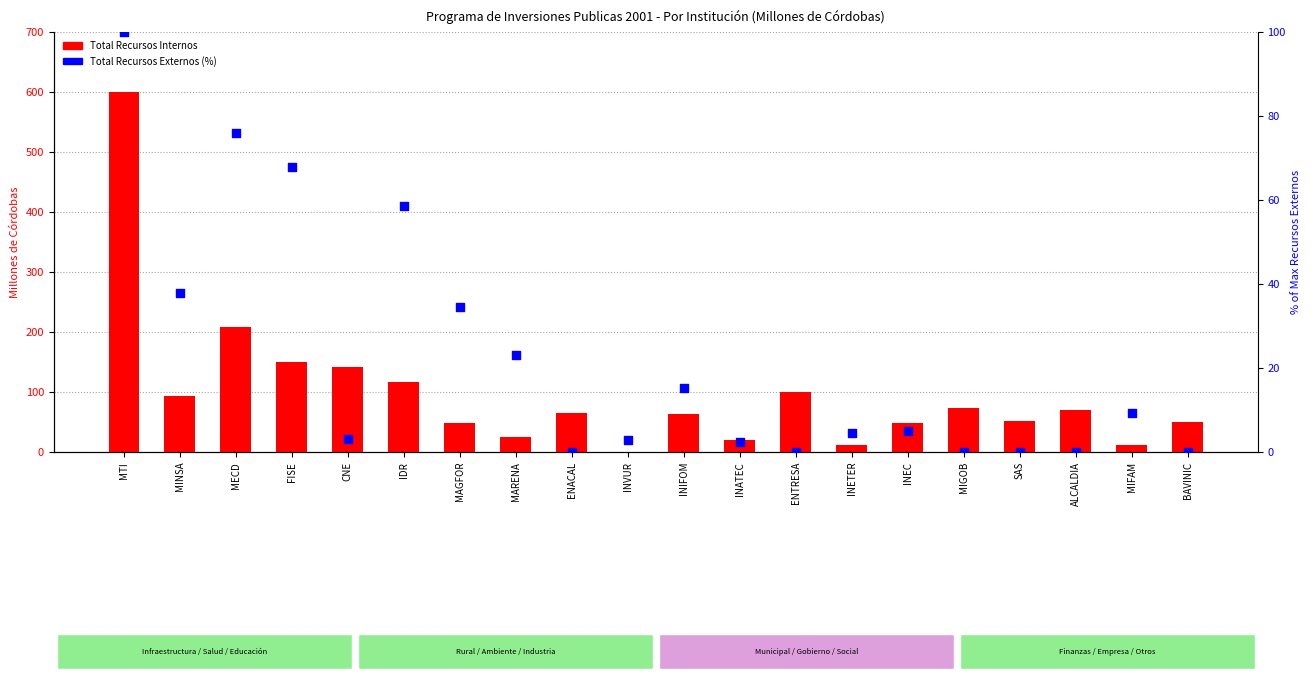

What are all the series names shown in the legend?

Total Recursos Internos, Total Recursos Externos (%)